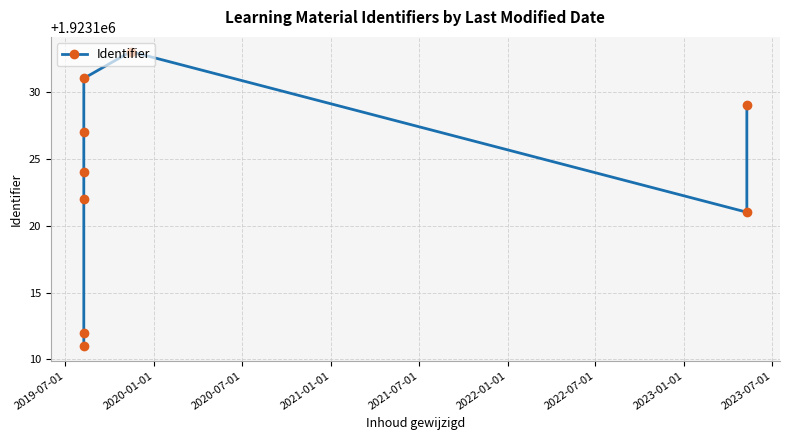

Which has a higher value, 2020-01-01 or 2019-07-01?

2020-01-01